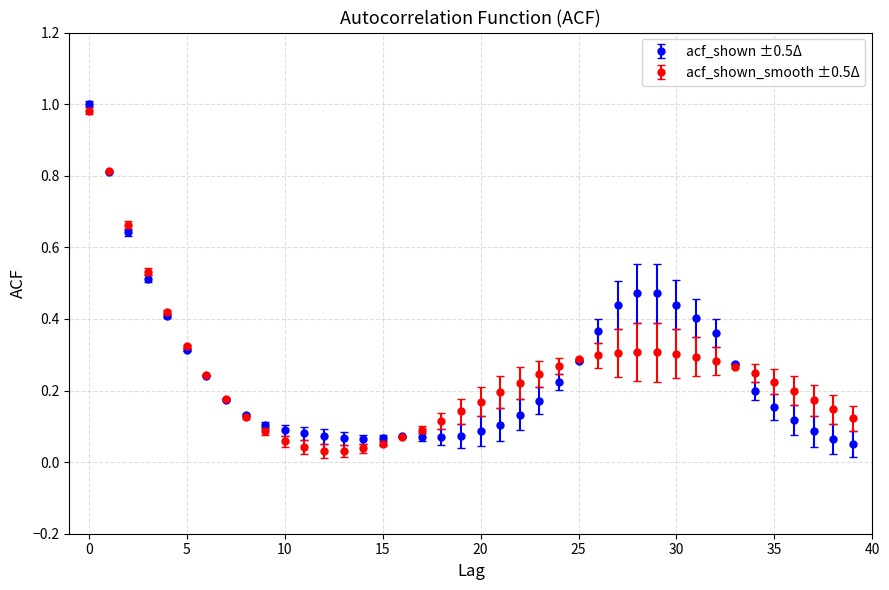

At how many categories does at least one series exceed 0?

40